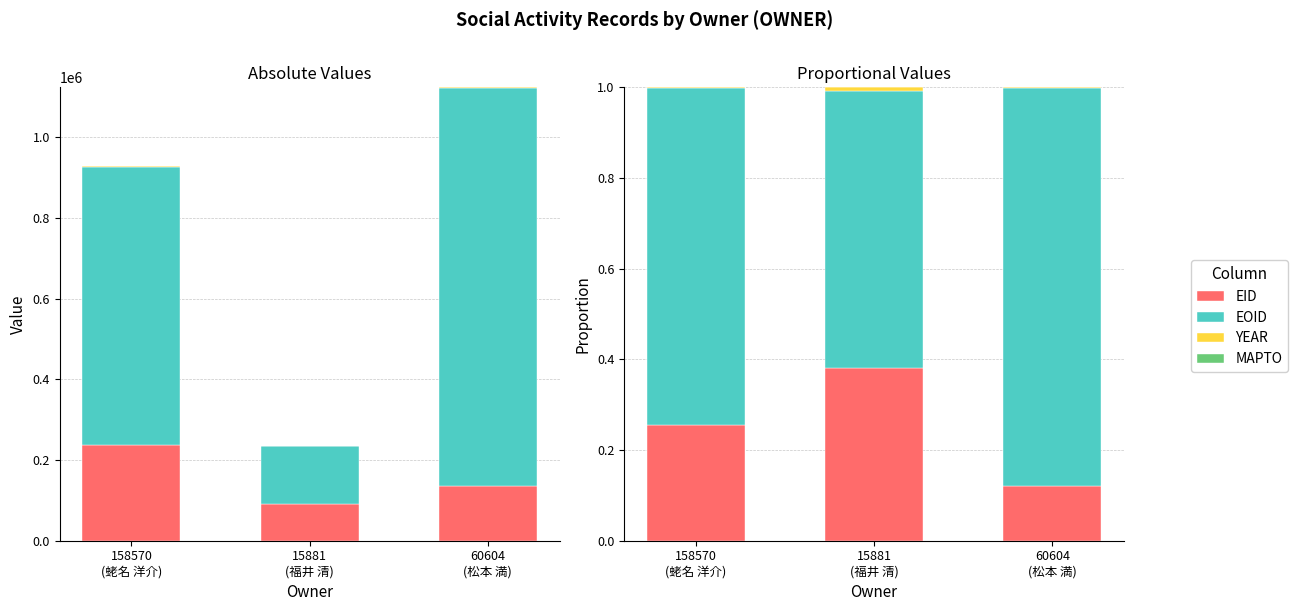

Reading left to right, extract all data points from this chart.

EID: 158570
(蛯名 洋介)=0.3	15881
(福井 清)=0.4	60604
(松本 満)=0.1
EOID: 158570
(蛯名 洋介)=0.7	15881
(福井 清)=0.6	60604
(松本 満)=0.9
YEAR: 158570
(蛯名 洋介)=0.0	15881
(福井 清)=0.0	60604
(松本 満)=0.0
MAPTO: 158570
(蛯名 洋介)=0.0	15881
(福井 清)=0.0	60604
(松本 満)=0.0